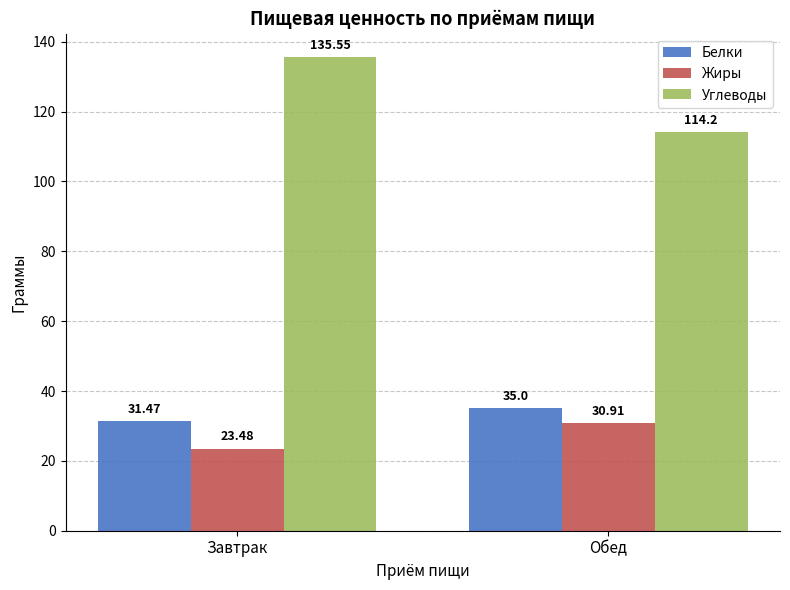

What is the sum of all Белки values?

66.5